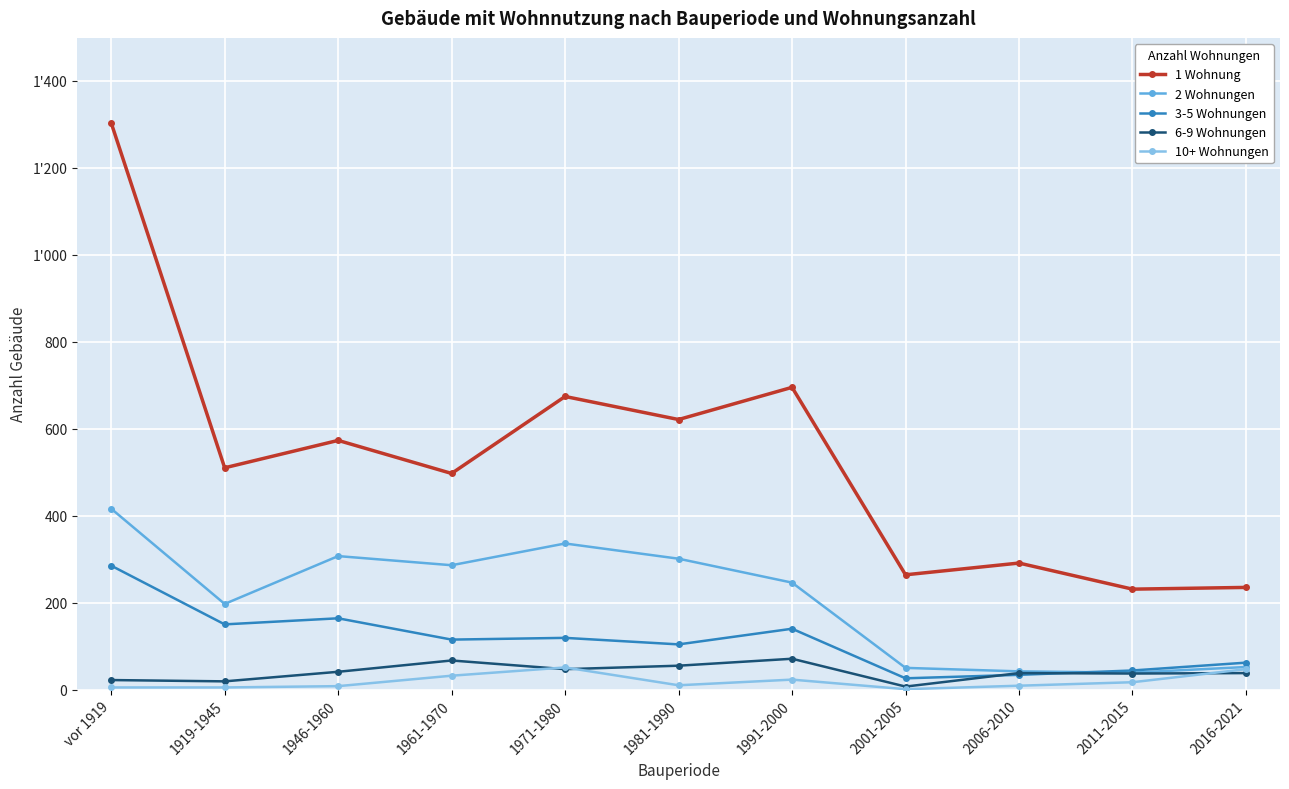

How many interior local peaks does the 1 Wohnung series have?

4